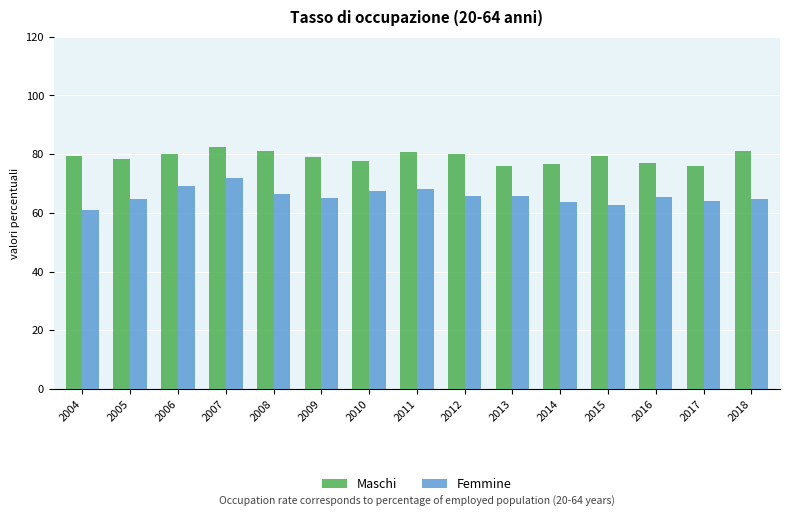

What are all the series names shown in the legend?

Maschi, Femmine